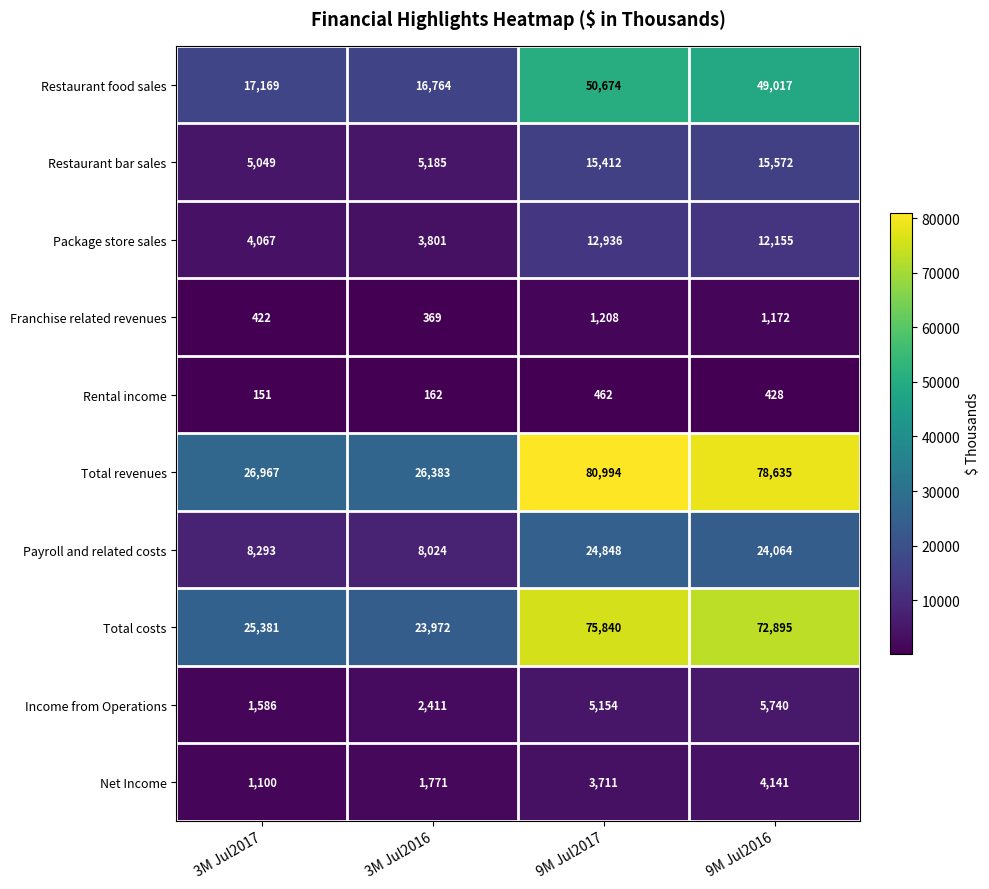

Where does the Restaurant food sales series first go above 49017?

9M Jul2017